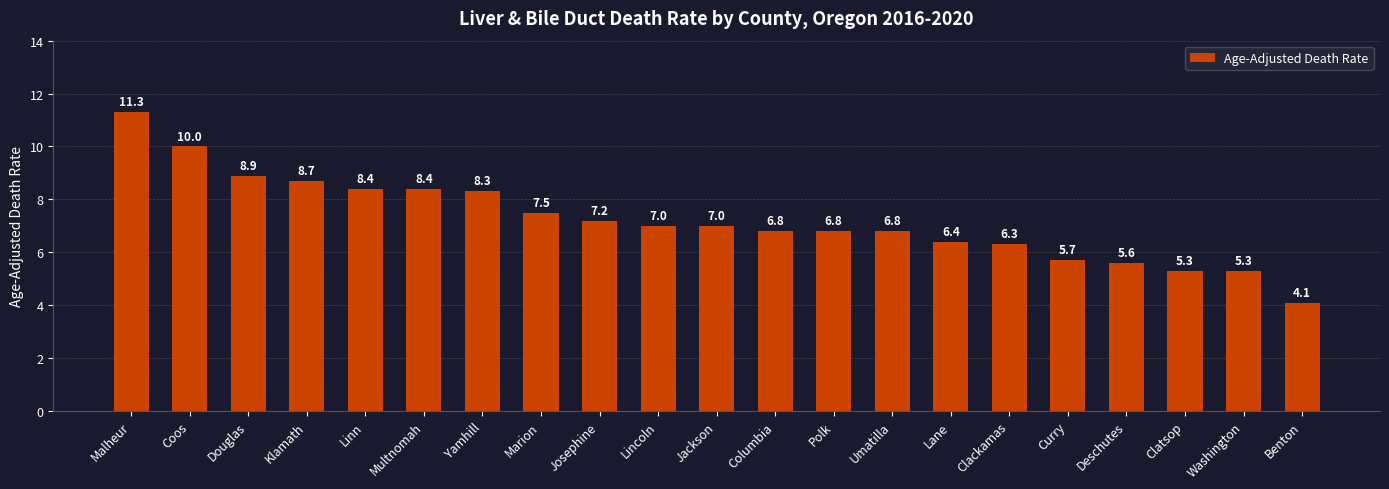

What is the value of the 20th bar from the left?

5.3